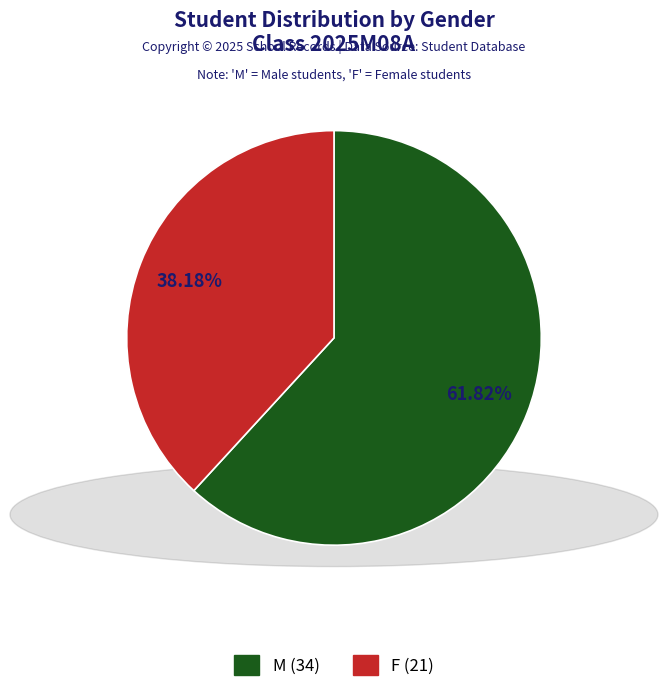

True or false: F accounts for 27% of the total.

False